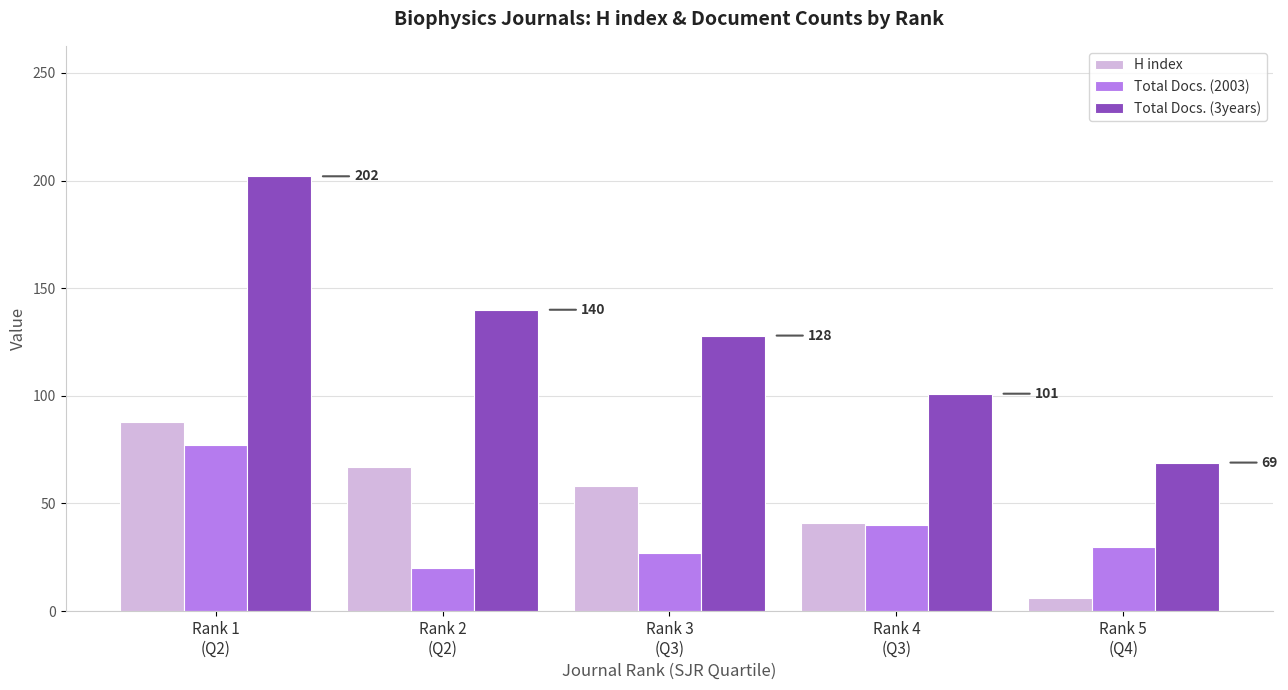

How many distinct data groups are displayed?

3